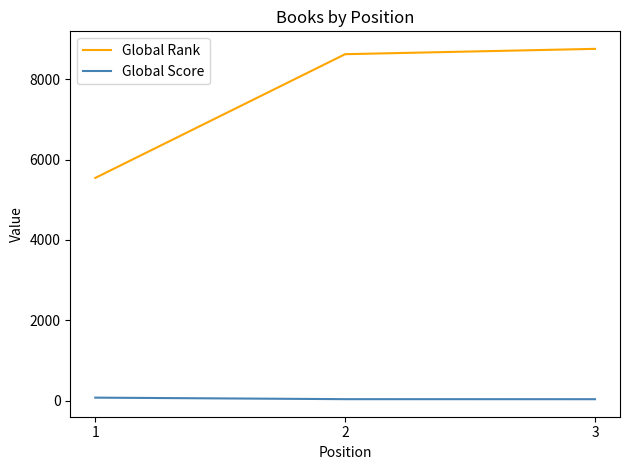

List the series in order of their overall mean, highest first.

Global Rank, Global Score